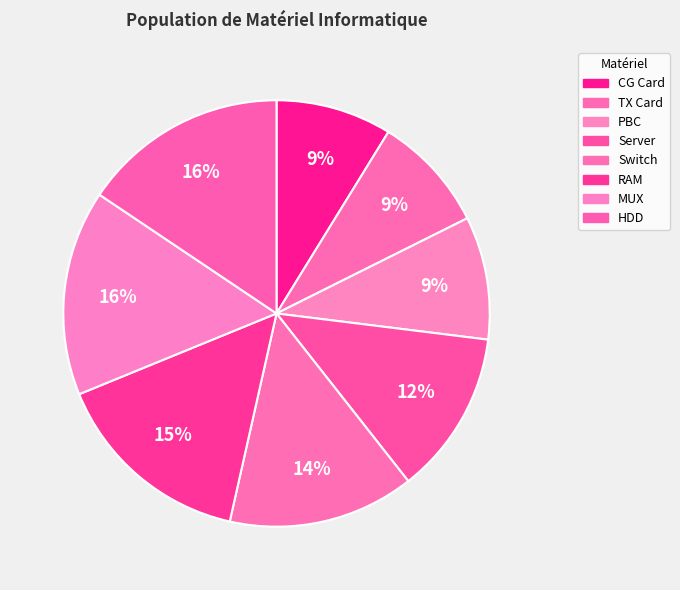

Which category has the smallest portion of the pie?

CG Card